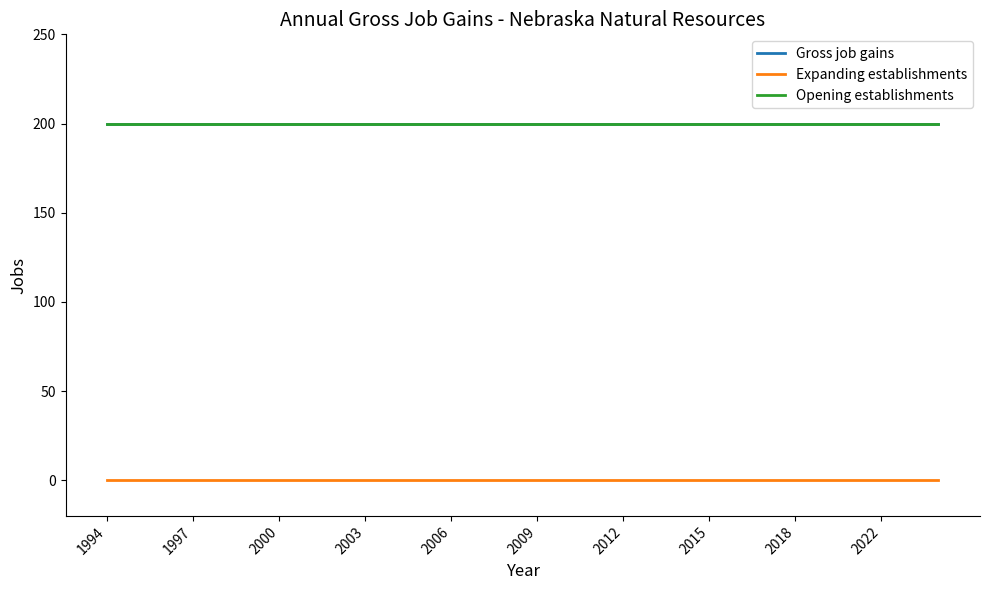

True or false: Opening establishments and Expanding establishments cross at least once.

False